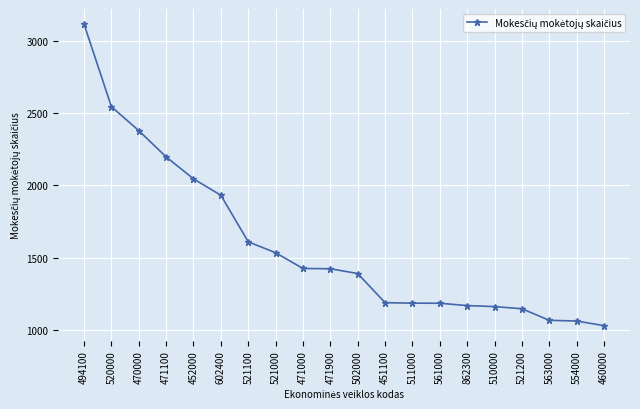

True or false: the data shows 1610 at 521100.

True